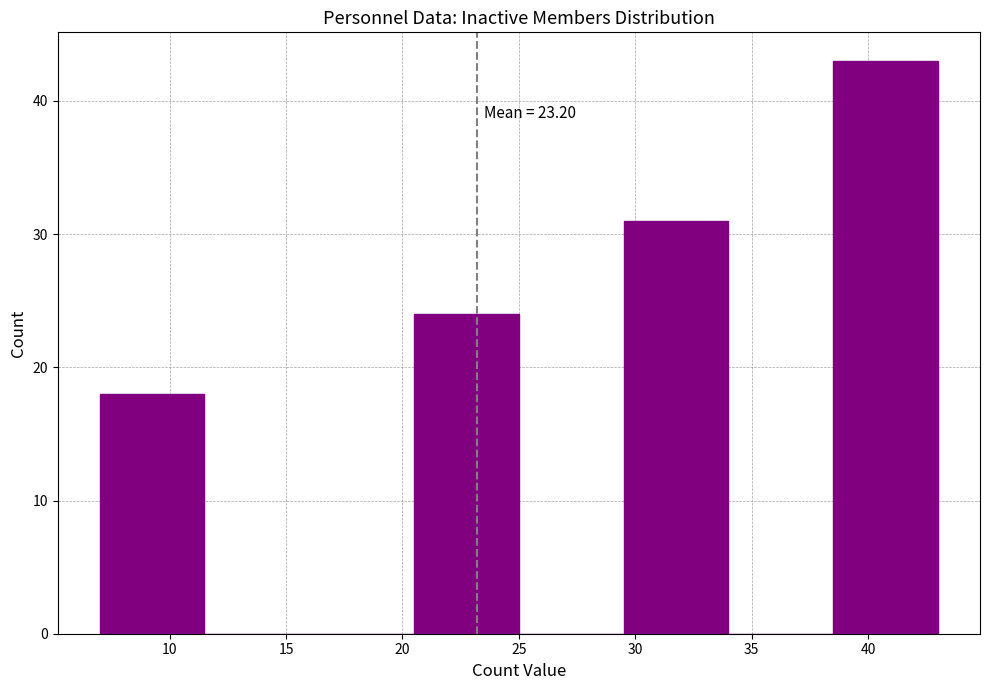

Which range on the x-axis has the tallest bar?

38.5 to 43.0